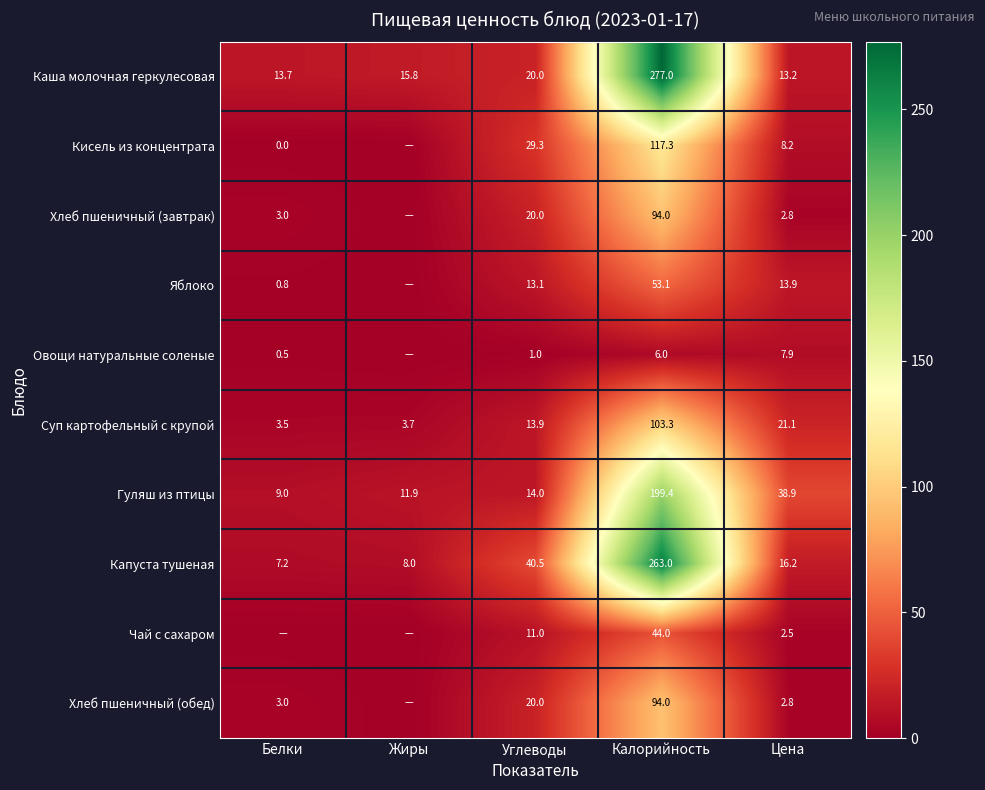

What is the maximum value shown in the chart?

277.0